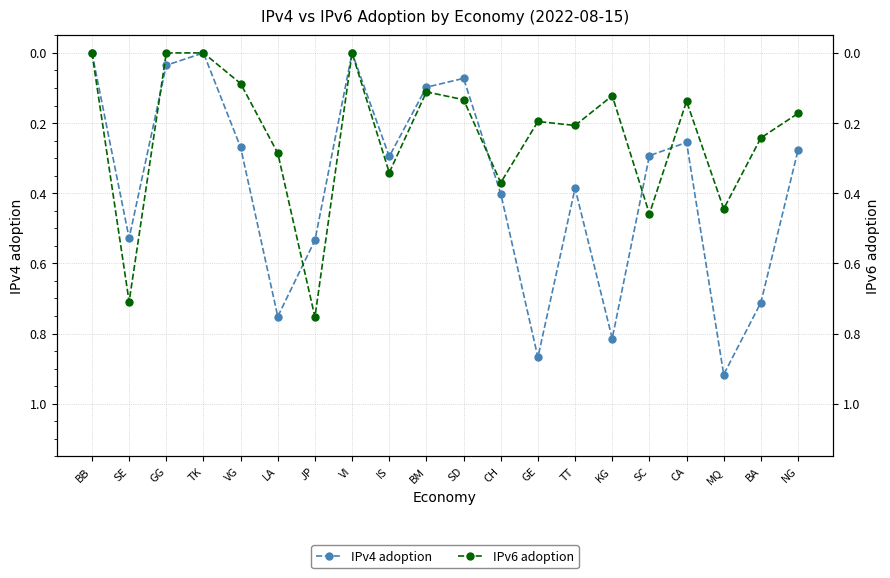

Reading left to right, extract all data points from this chart.

IPv4 adoption: 0.0	0.5	0.0	0.0	0.3	0.8	0.5	0.0	0.3	0.1	0.1	0.4	0.9	0.4	0.8	0.3	0.3	0.9	0.7	0.3
IPv6 adoption: 0.0	0.7	0.0	0.0	0.1	0.3	0.8	0.0	0.3	0.1	0.1	0.4	0.2	0.2	0.1	0.5	0.1	0.4	0.2	0.2